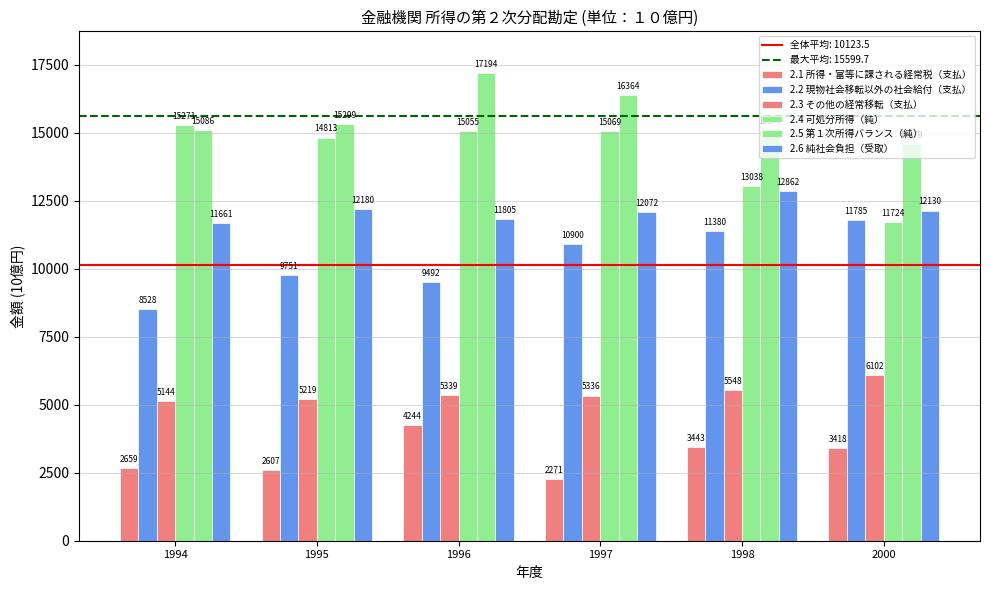

Are the bars grouped side by side (vs. stacked)?

Yes